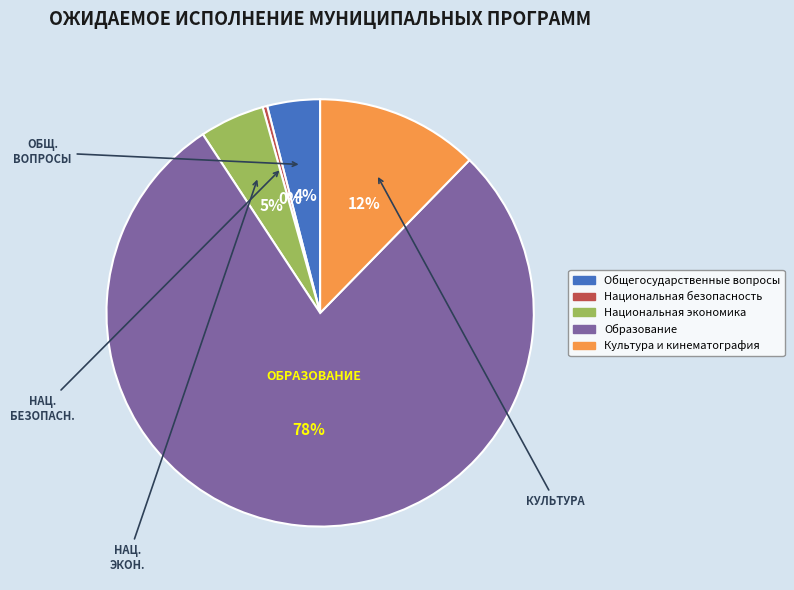

To the nearest percent, what portion does Общегосударственные вопросы represent?

4%